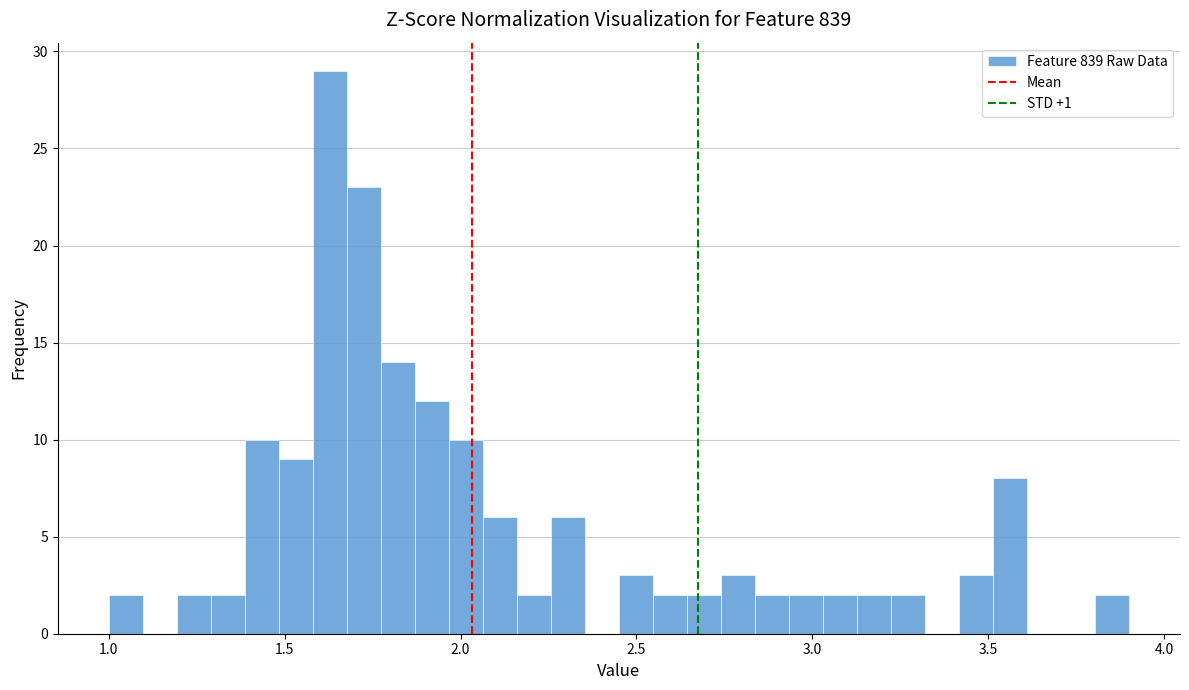

Read against the x-axis, roughly where is the centre of the tallest bar?

1.65